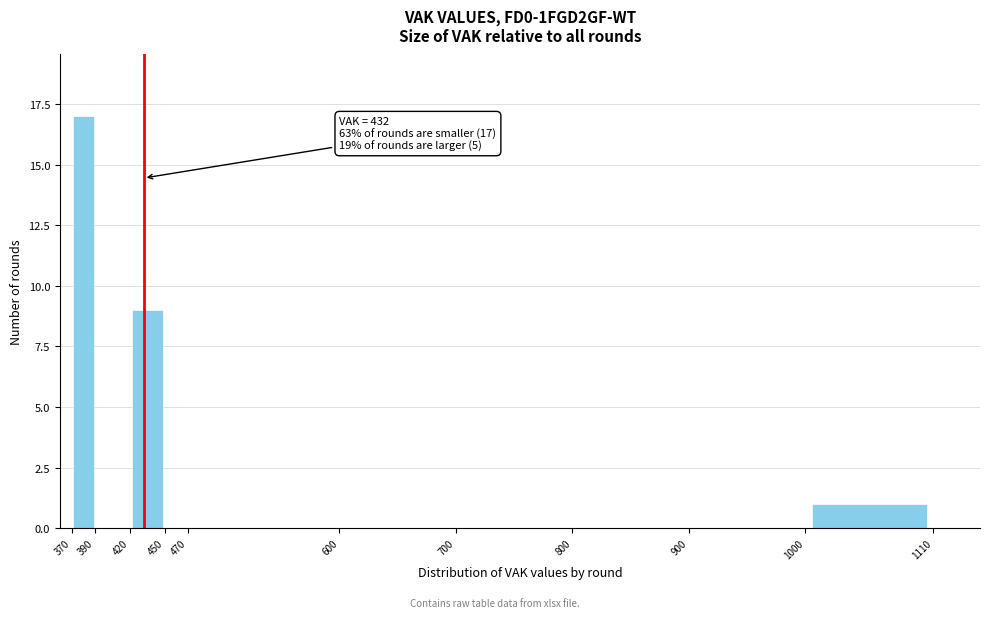

Over which range of the x-axis is the bar tallest?

370 to 390